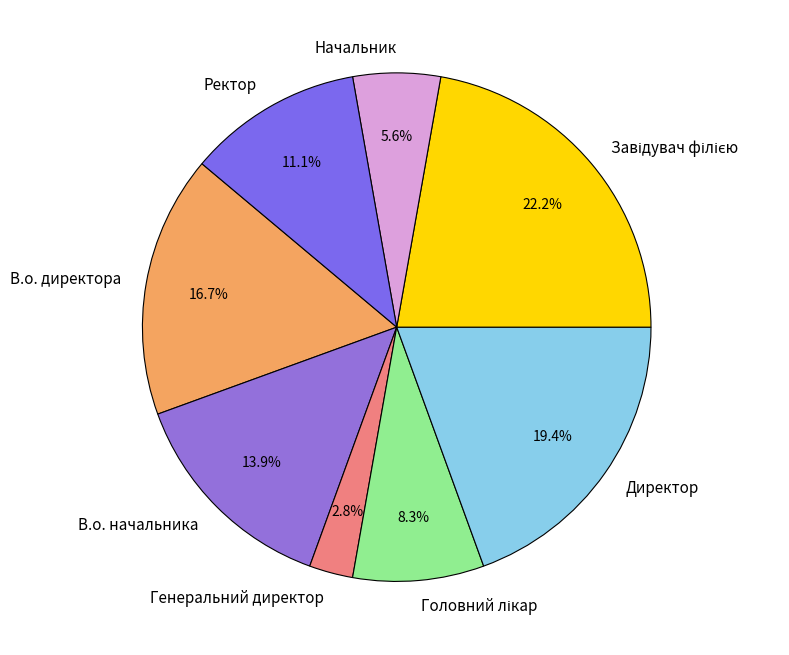

To the nearest percent, what portion does Ректор represent?

11%